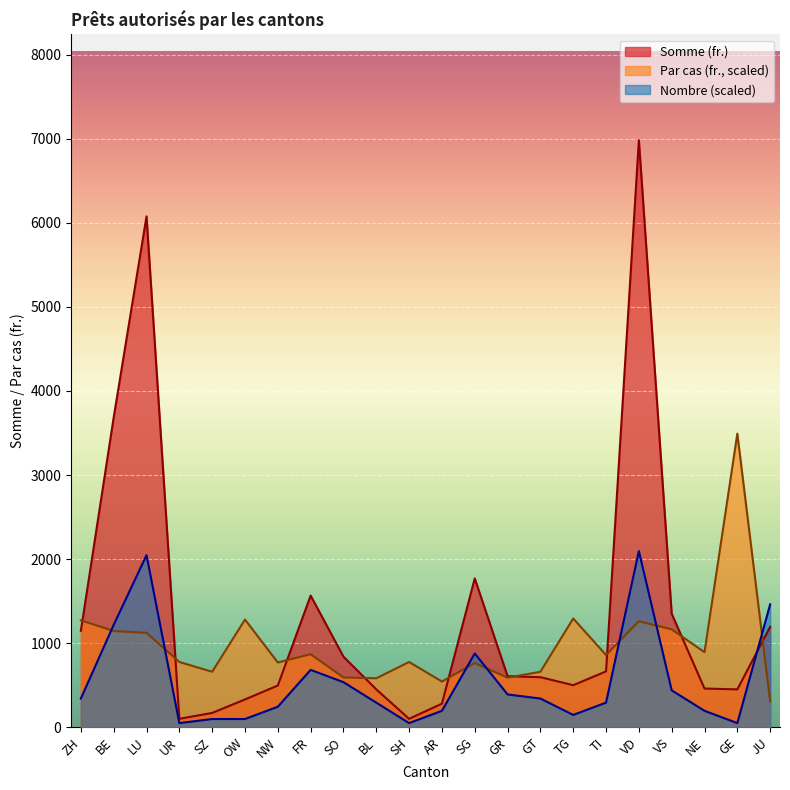

At how many categories does at least one series exceed 4257?

2